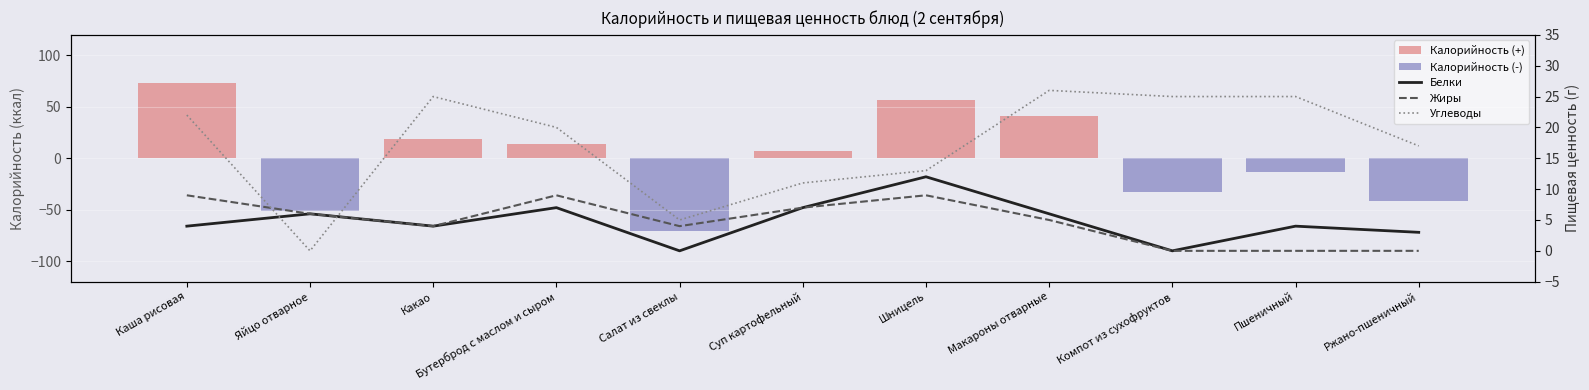

How many values in Белки are above zero?

9